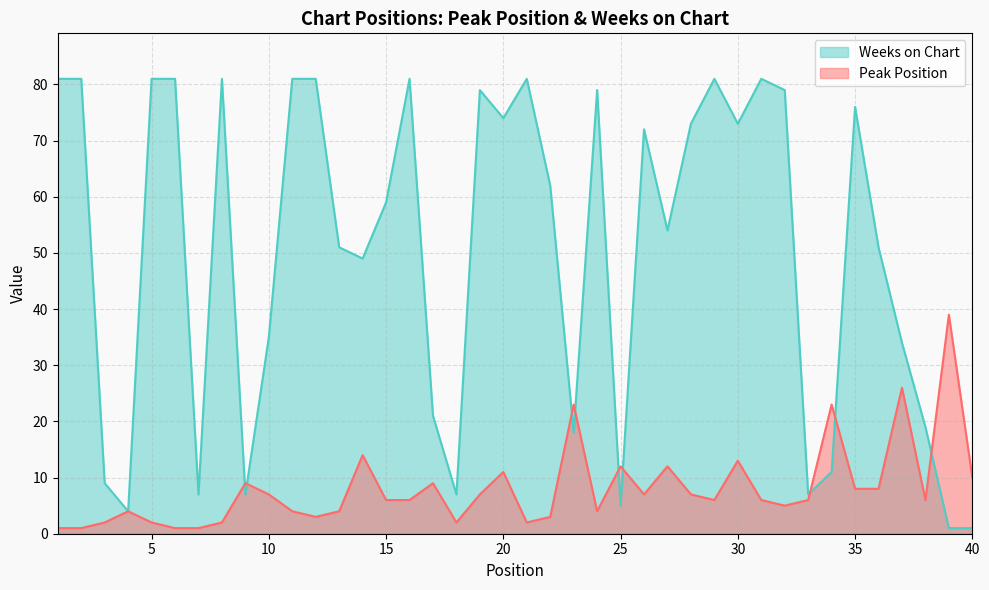

Rank the series by their maximum value, from lowest to highest.

Peak Position, Weeks on Chart